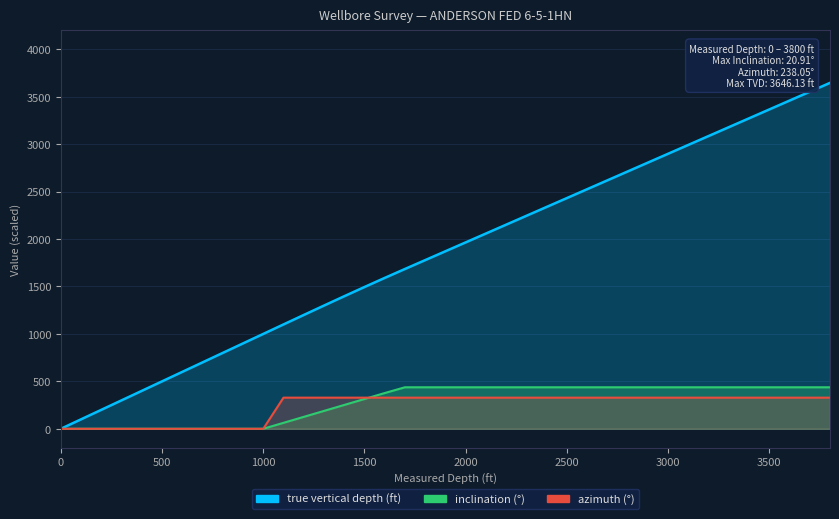

At which label does azimuth (°) first exceed 328?

1100